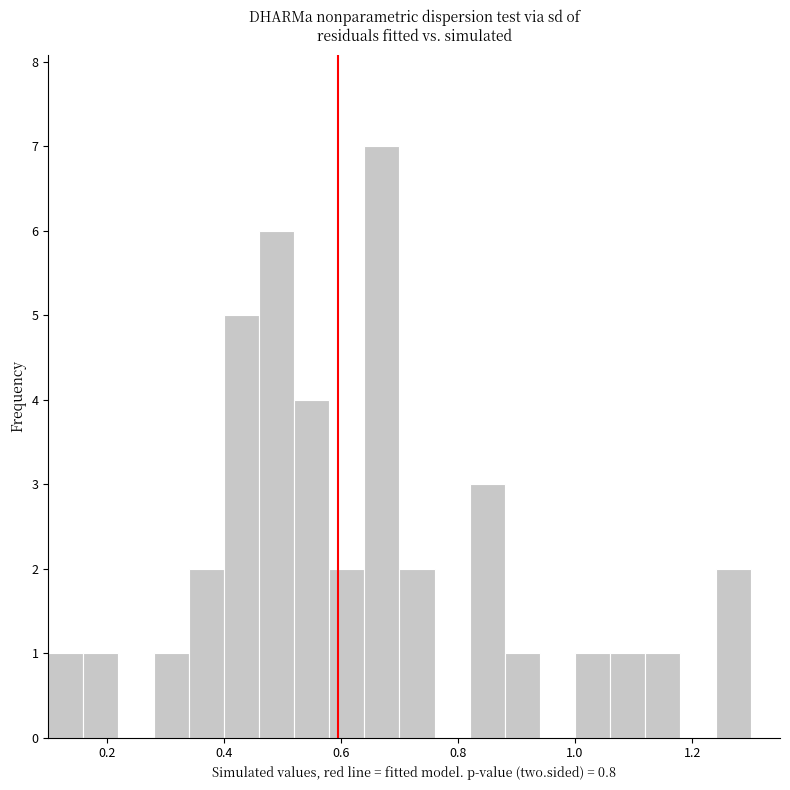

Read against the x-axis, roughly where is the centre of the tallest bar?

0.68